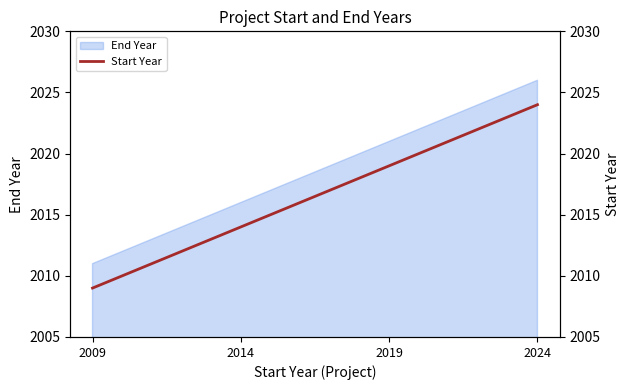

The value at 2019 is 3388. True or false?

False